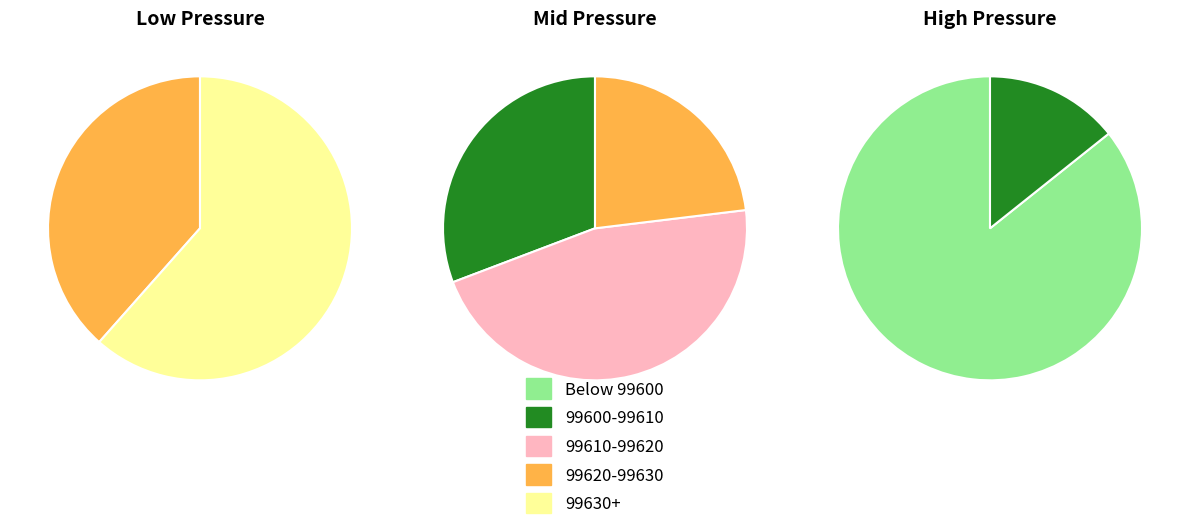

What is the smallest slice in the pie chart?

39